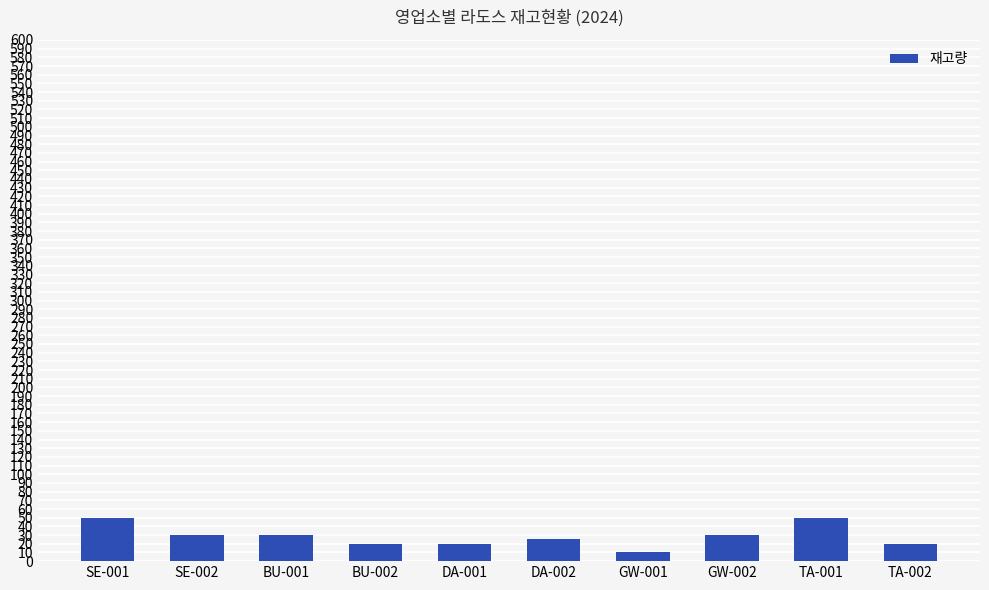

Does the chart contain stacked bars?

No